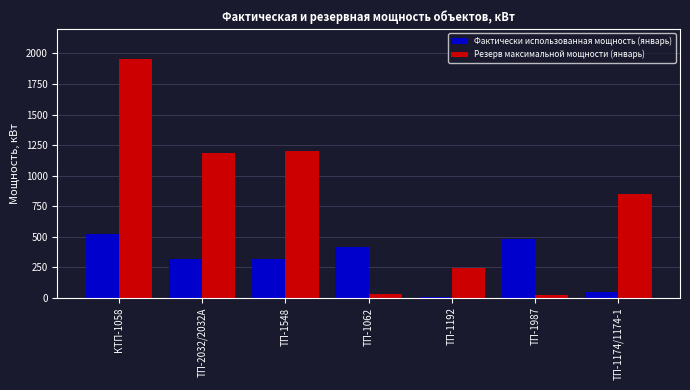

True or false: Фактически использованная мощность (январь) has a value of 134.9 at ТП-1548.

False